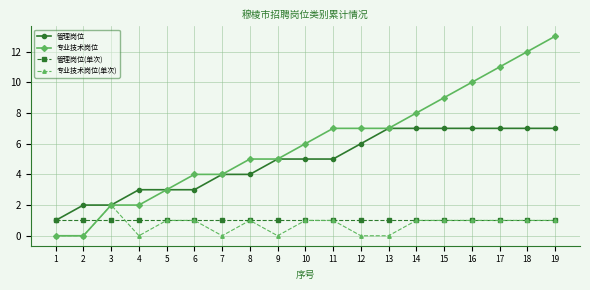

What are all the series names shown in the legend?

管理岗位, 专业技术岗位, 管理岗位(单次), 专业技术岗位(单次)